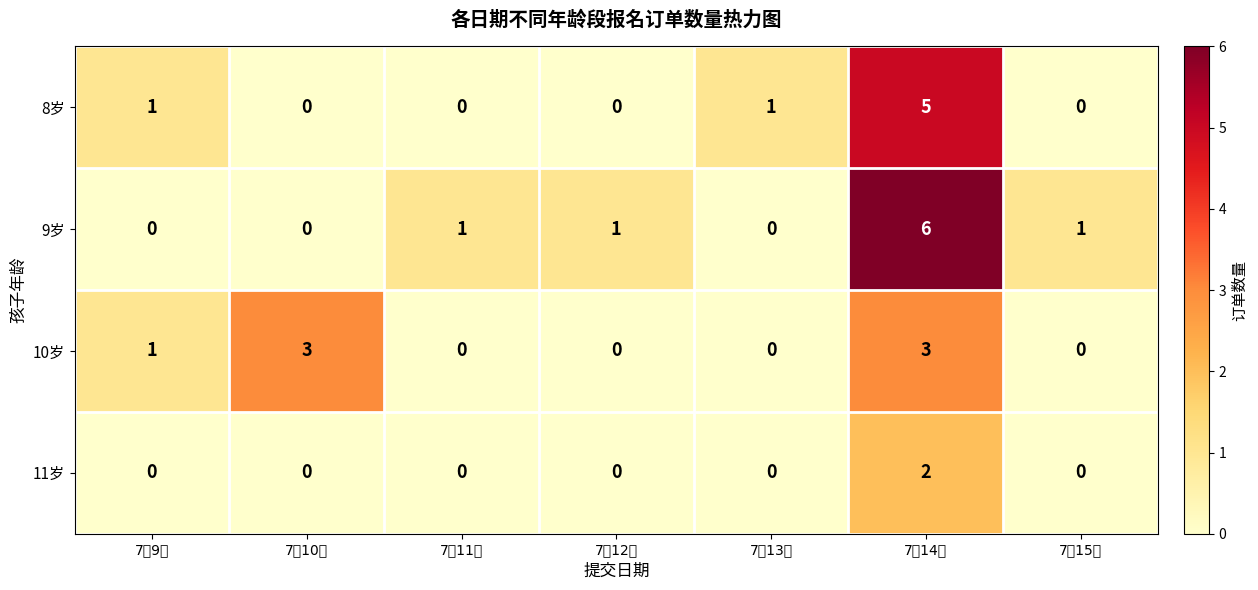

Reading right to left, what are all the values shown in this chart?

8岁: 0	5	1	0	0	0	1
9岁: 1	6	0	1	1	0	0
10岁: 0	3	0	0	0	3	1
11岁: 0	2	0	0	0	0	0